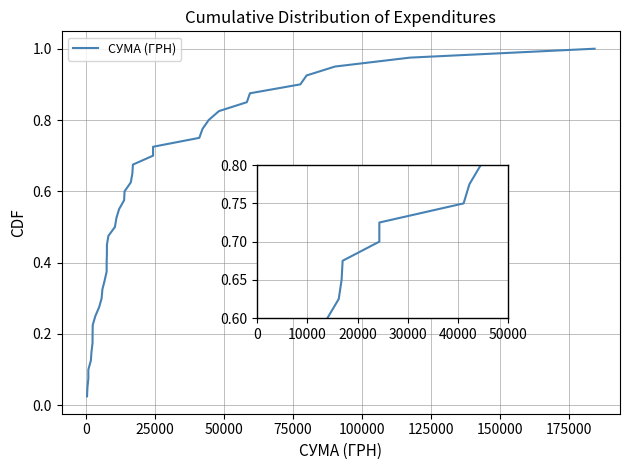

Count the number of data series in this chart.

1